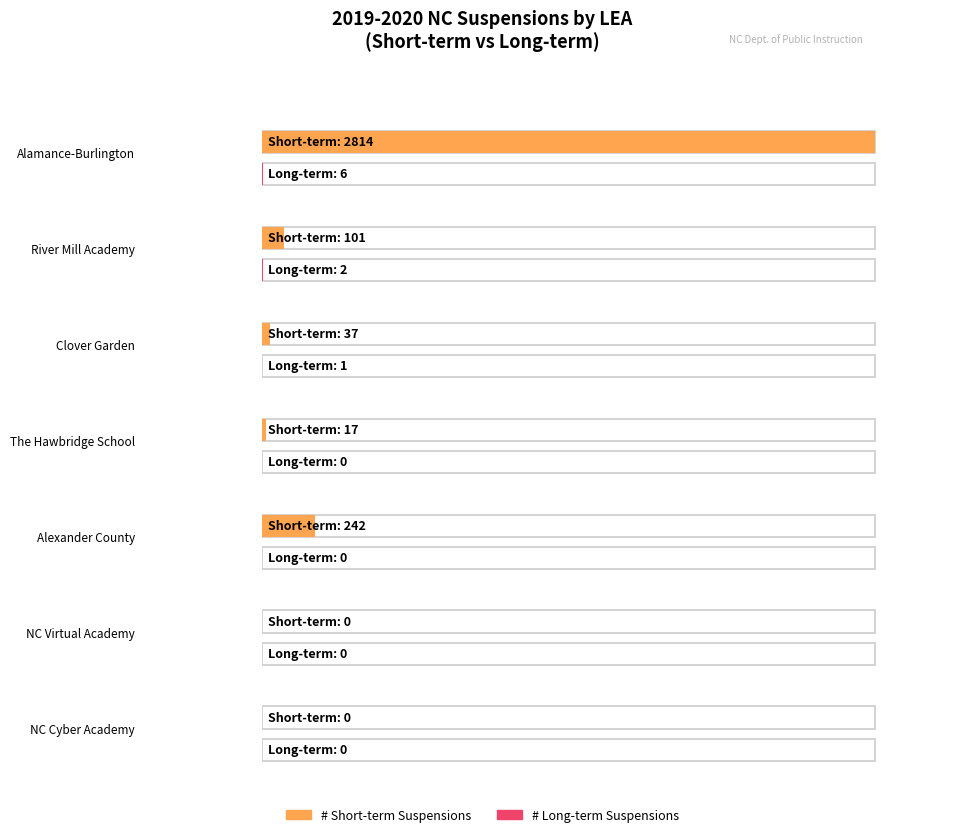

Where is # Long-term Suspensions nearest to the value 3?

River Mill Academy